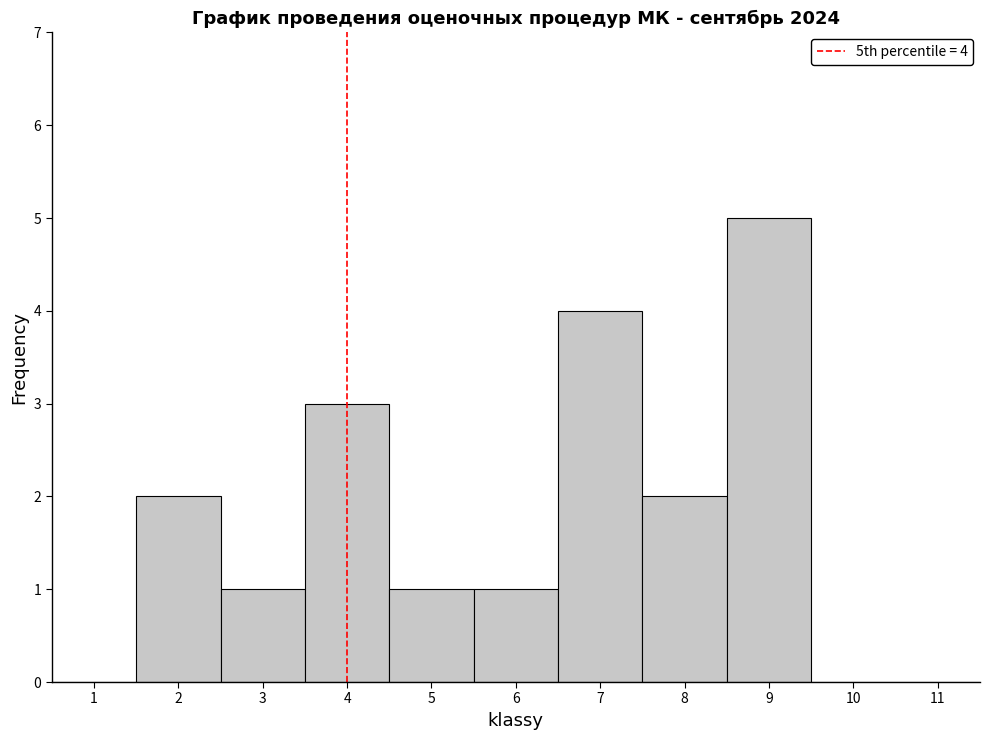

Which range on the x-axis has the tallest bar?

8.5 to 9.5